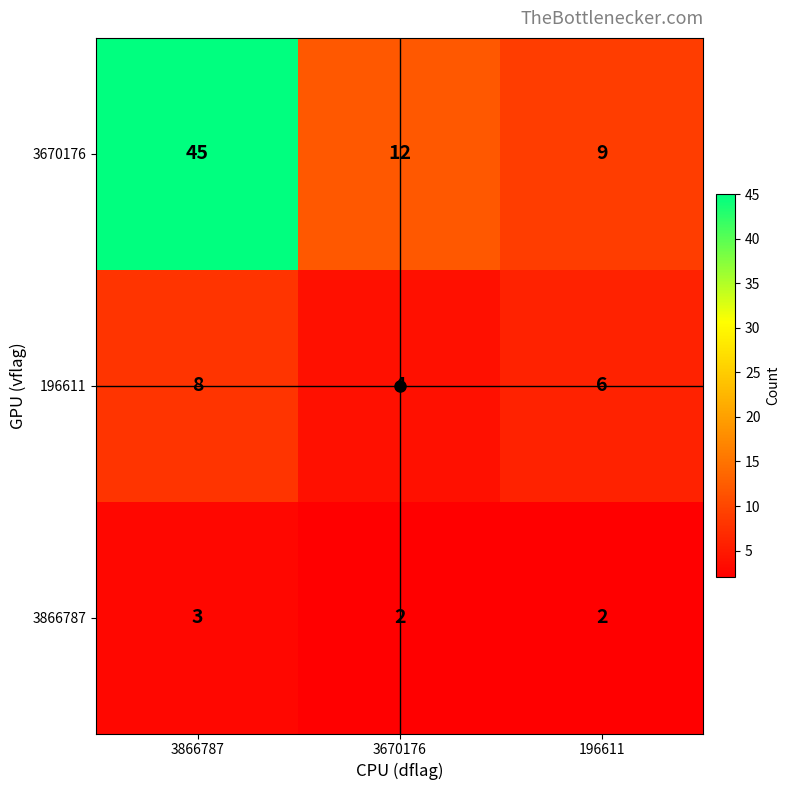

List the labels in order of 196611 value, smallest first.

3670176, 196611, 3866787